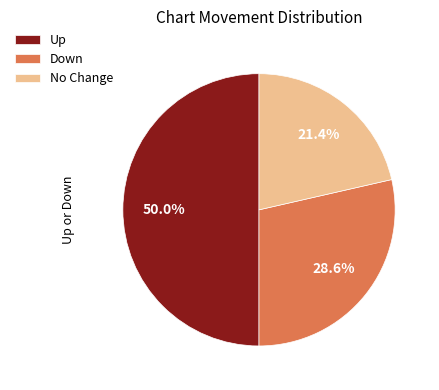

What percentage do Up and No Change together represent?

71.4%